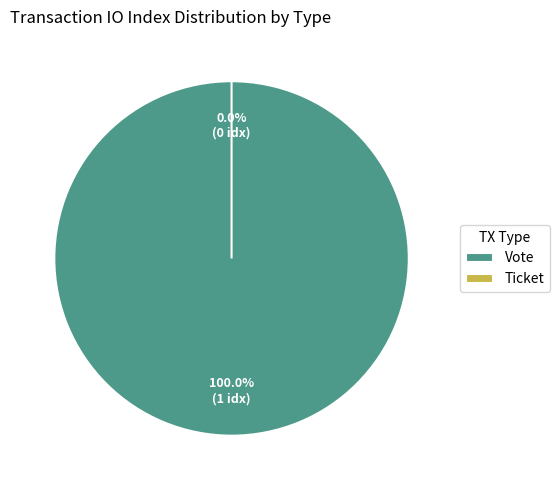

Count the number of slices in the pie.

2